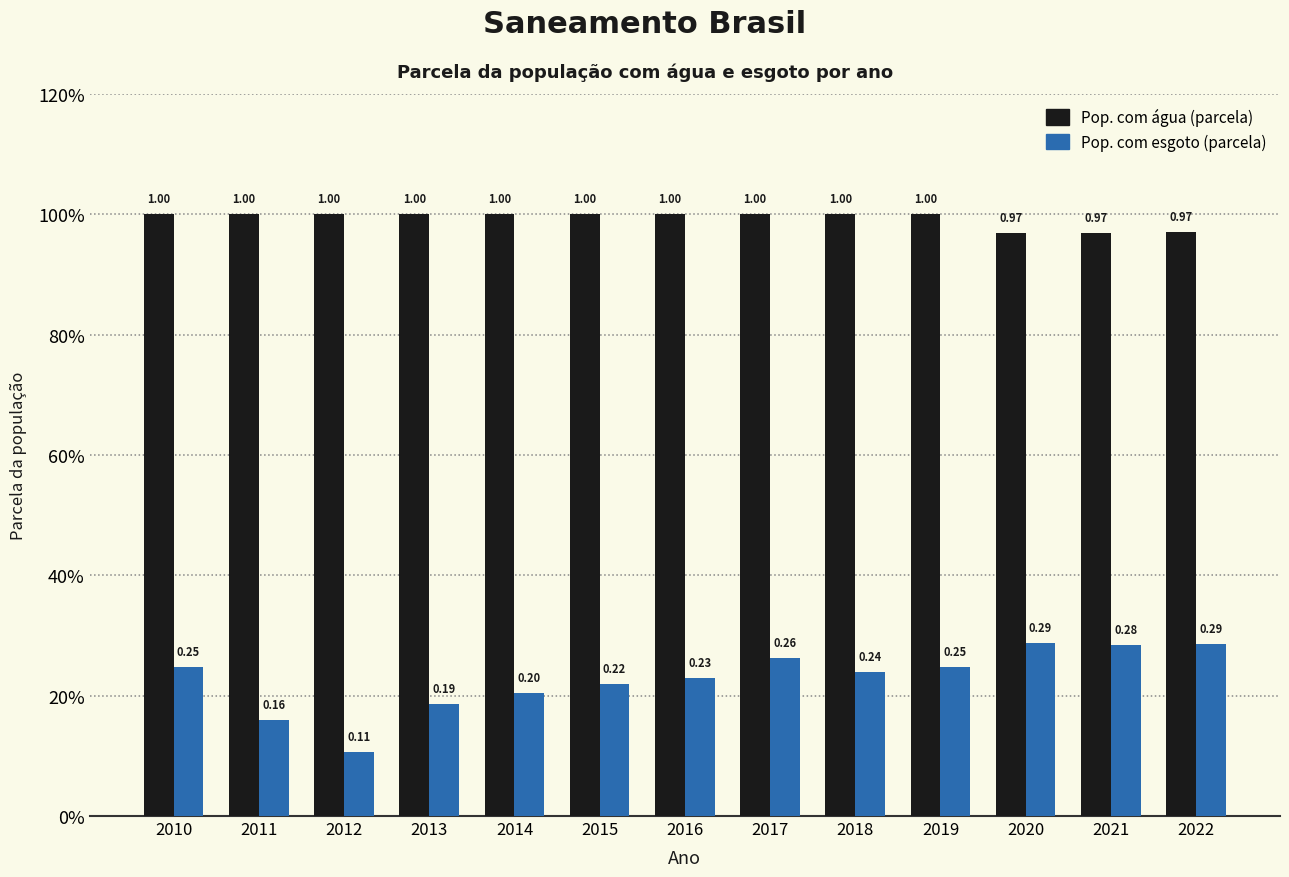

At which category is the sum across all series the highest?

2017